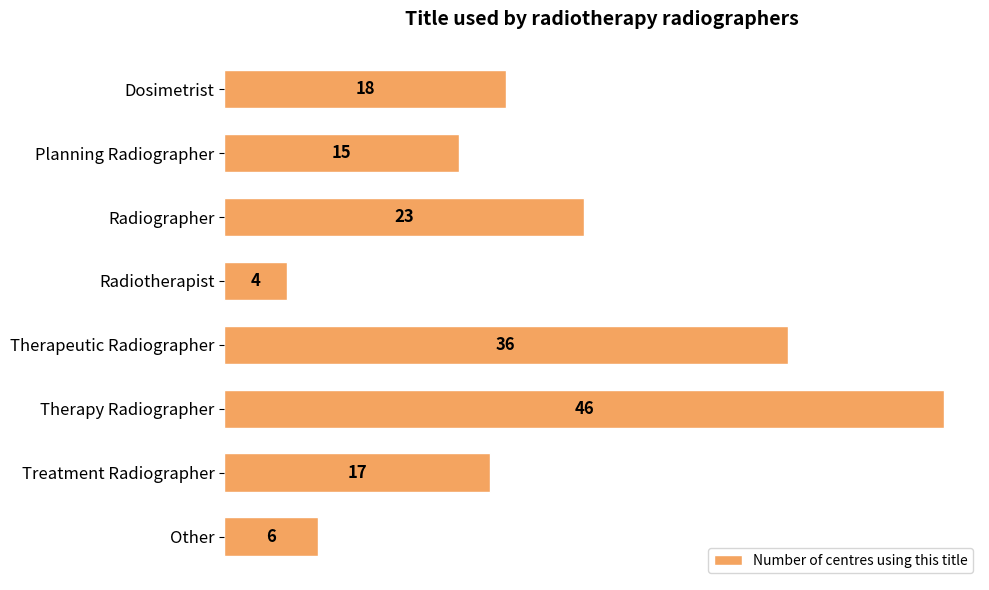

Which label corresponds to the largest value in the chart?

Therapy Radiographer